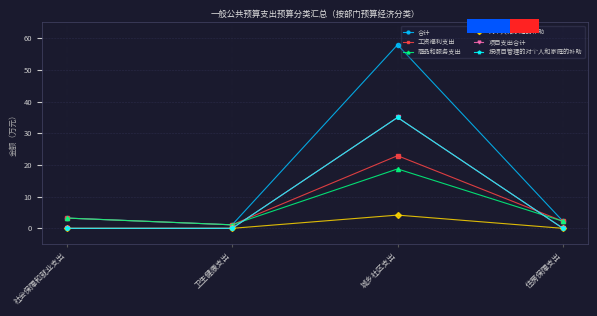

Which series has the largest range (max minus min)?

合计